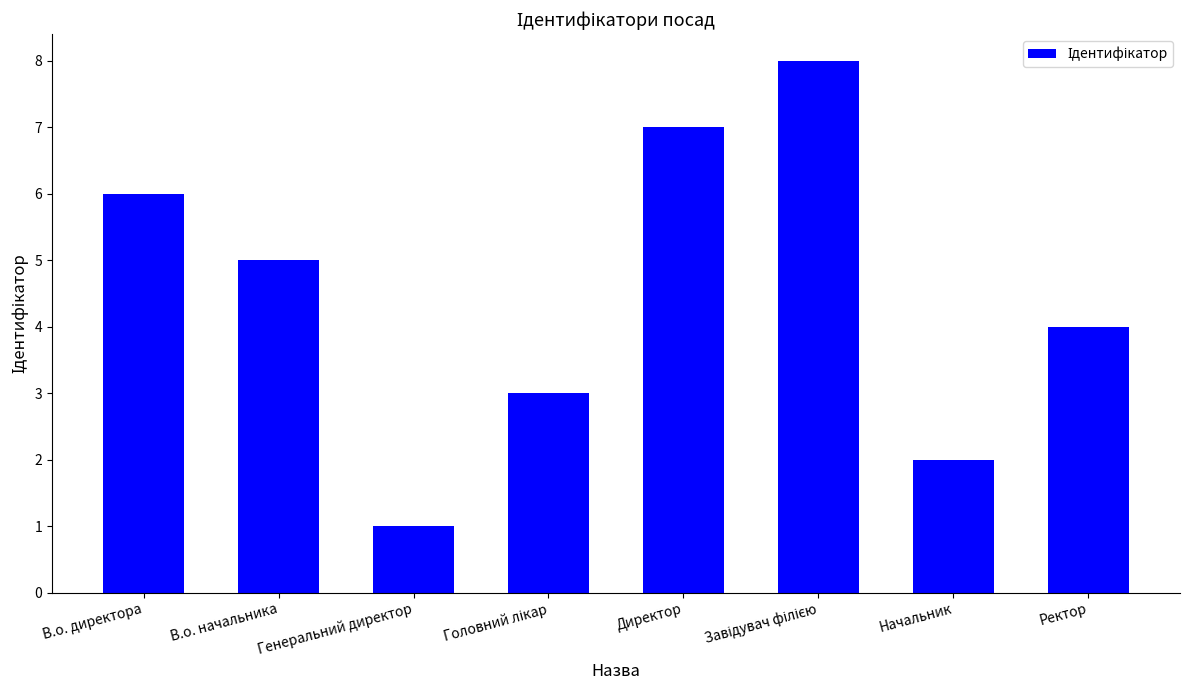

Does the chart contain stacked bars?

No